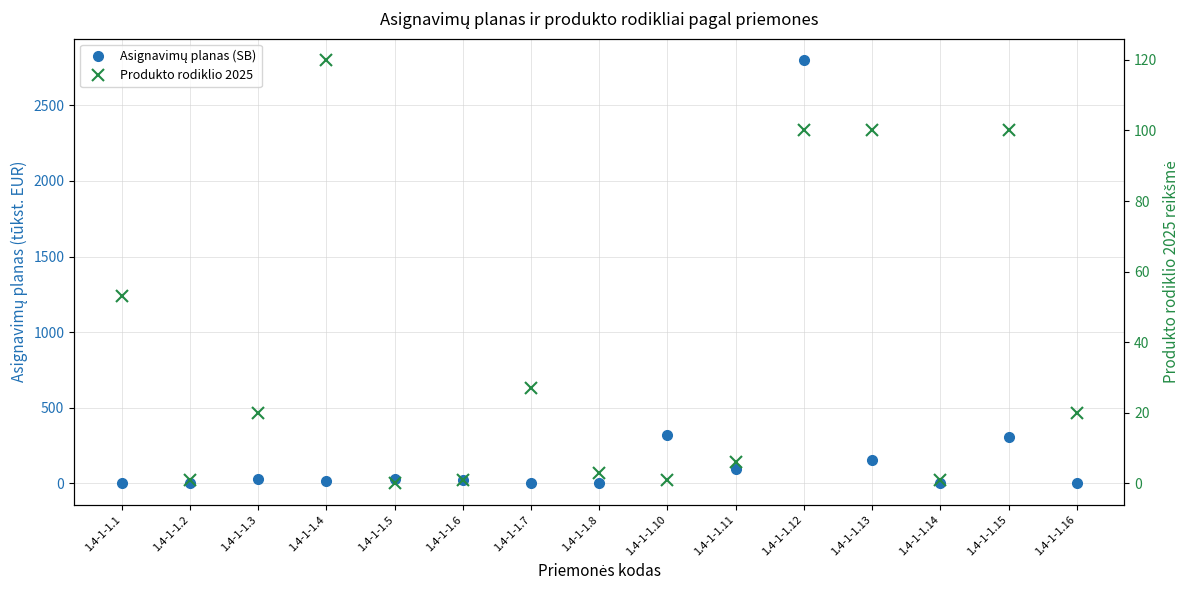

What is the greatest value displayed?

2800.0